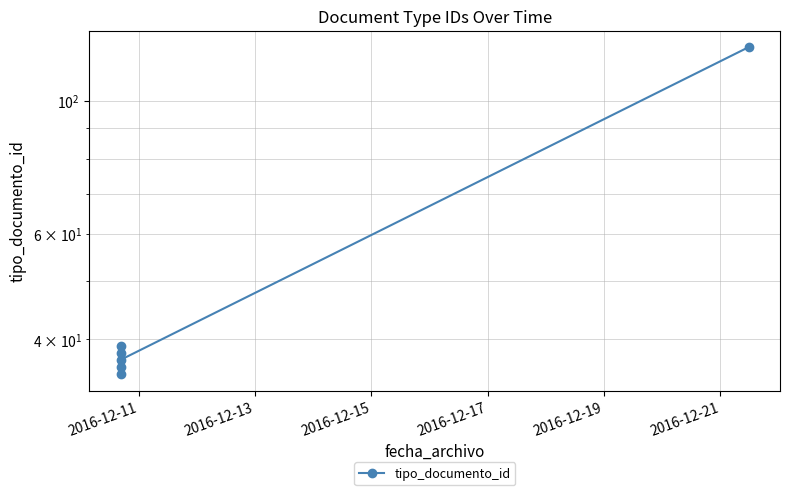

What is the difference between the second highest and minimum values?

4